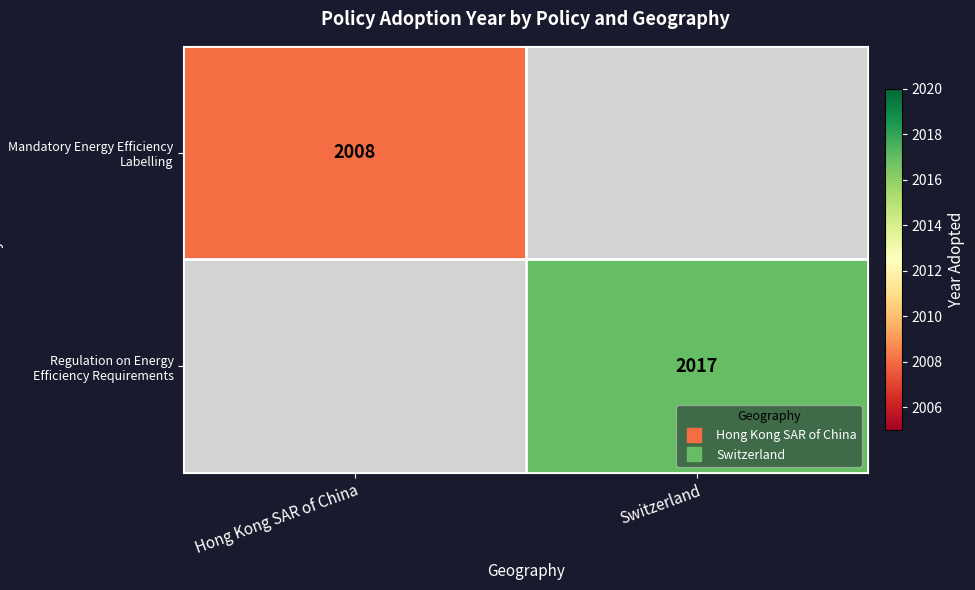

List the series in order of their overall mean, lowest first.

Mandatory Energy Efficiency Labelling, Regulation on Energy Efficiency Requirements